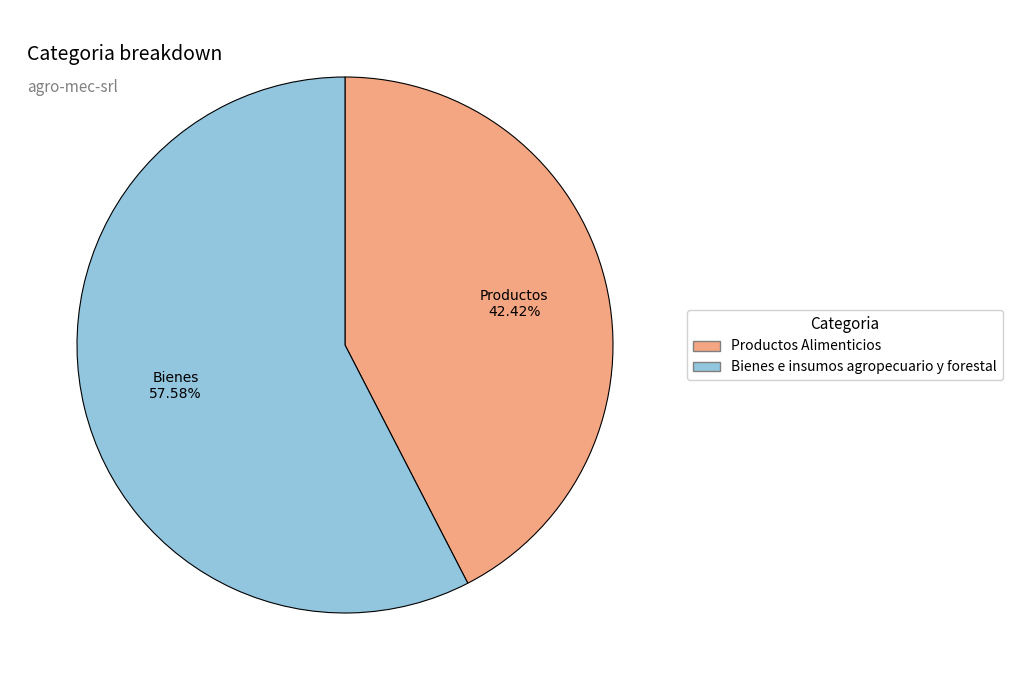

Rank the categories by value from lowest to highest.

Productos Alimenticios, Bienes e insumos agropecuario y forestal